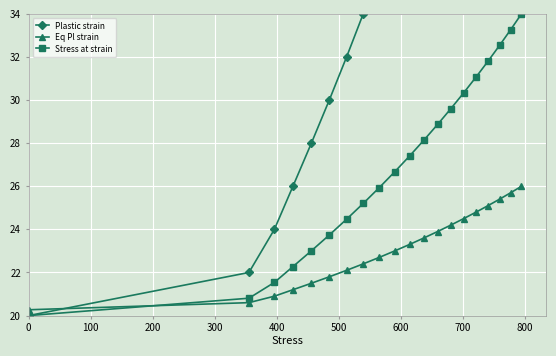

List the series in order of their overall mean, highest first.

Plastic strain, Stress at strain, Eq Pl strain